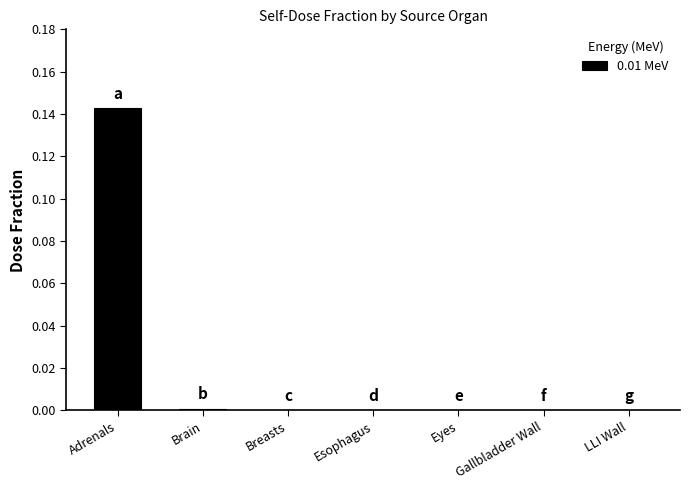

At which category does the chart reach its peak across all series?

Adrenals